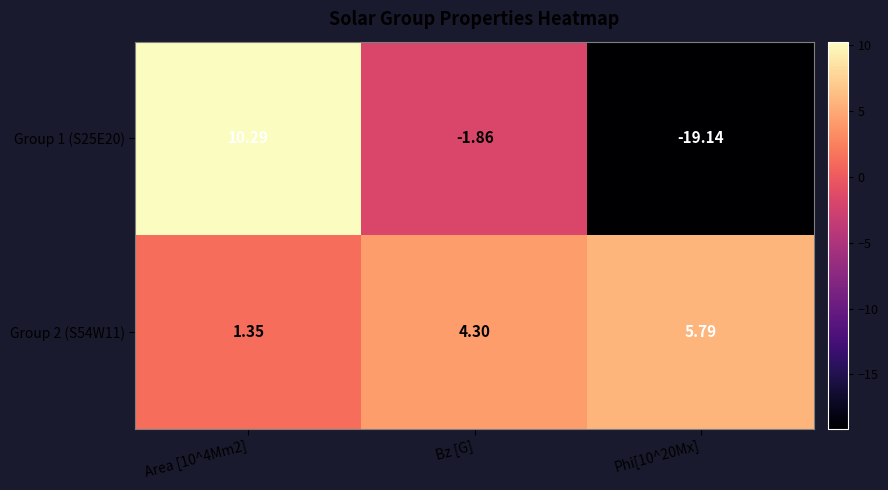

Is the value of Group 2 (S54W11) at Phi[10^20Mx] greater than the value of Group 1 (S25E20) at Area [10^4Mm2]?

No